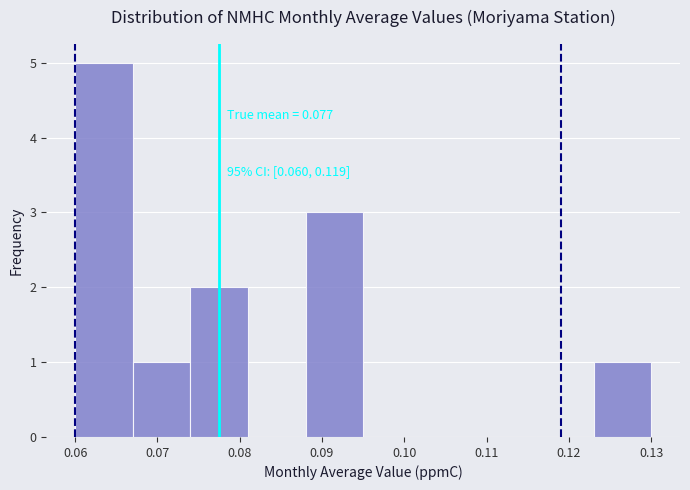

Which range on the x-axis has the tallest bar?

0.060 to 0.067